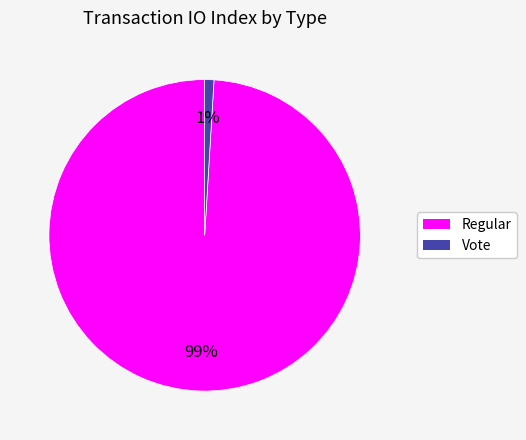

The Regular slice represents 89% of the pie. True or false?

False